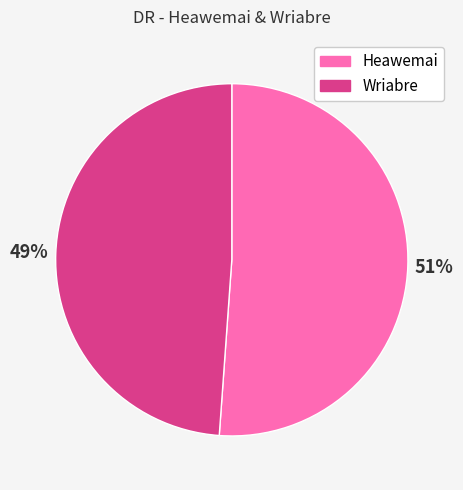

Is the sum of Heawemai and Wriabre greater than half?

Yes